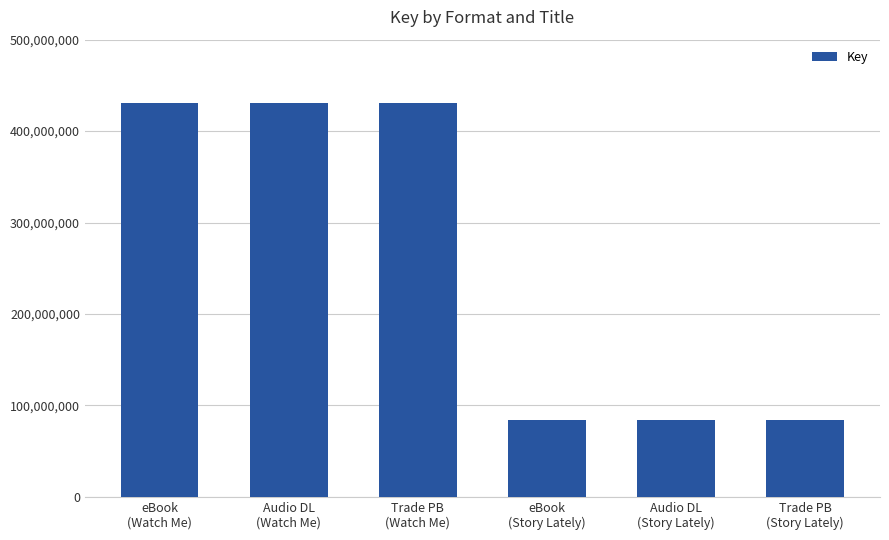

Between Audio DL
(Story Lately) and Audio DL
(Watch Me), which is larger?

Audio DL
(Watch Me)